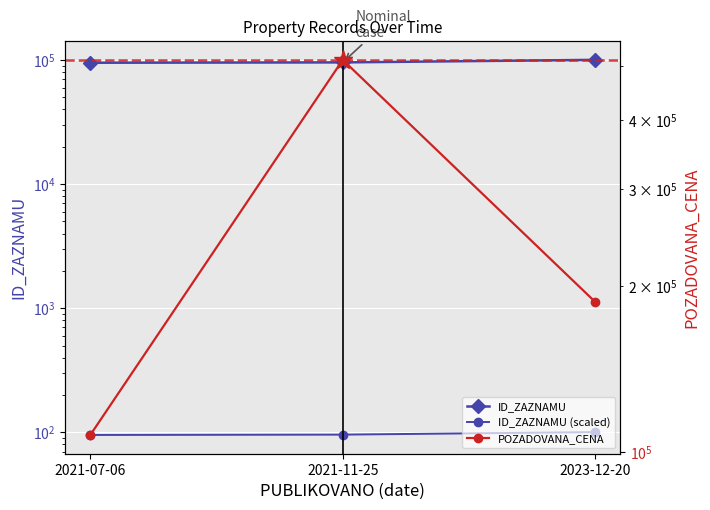

Is the value of POZADOVANA_CENA at 2021-11-25 greater than the value of ID_ZAZNAMU at 2023-12-20?

Yes